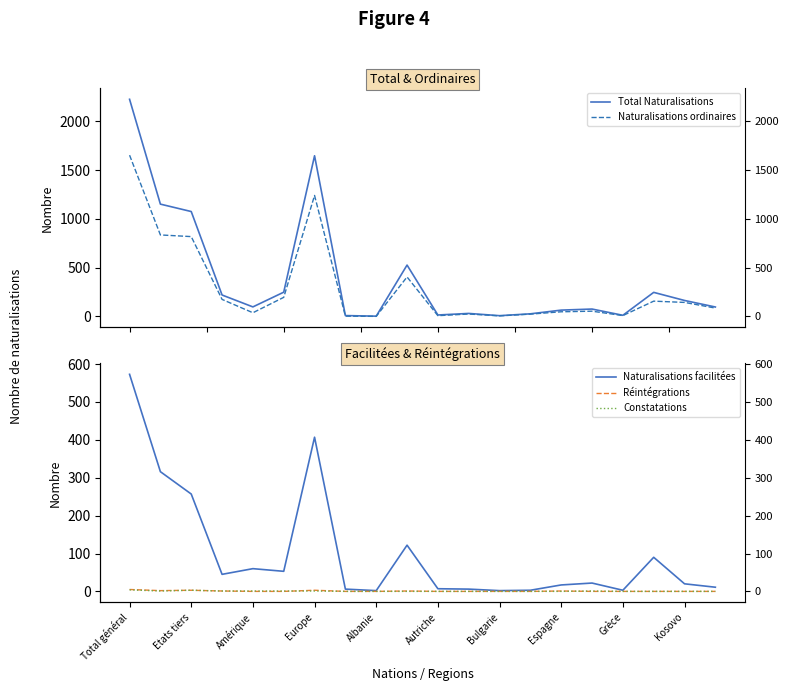

What position from the right is Etats tiers?

19